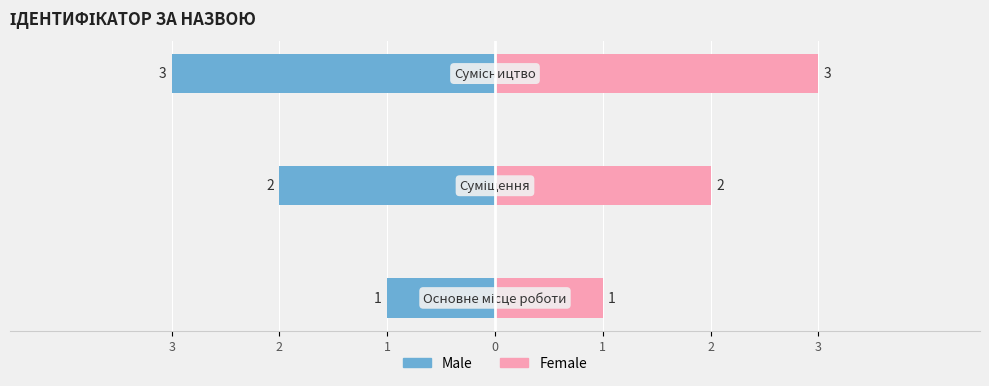

Reading left to right, transcribe all the data shown in this chart.

Male: -1	-2	-3
Female: 1	2	3